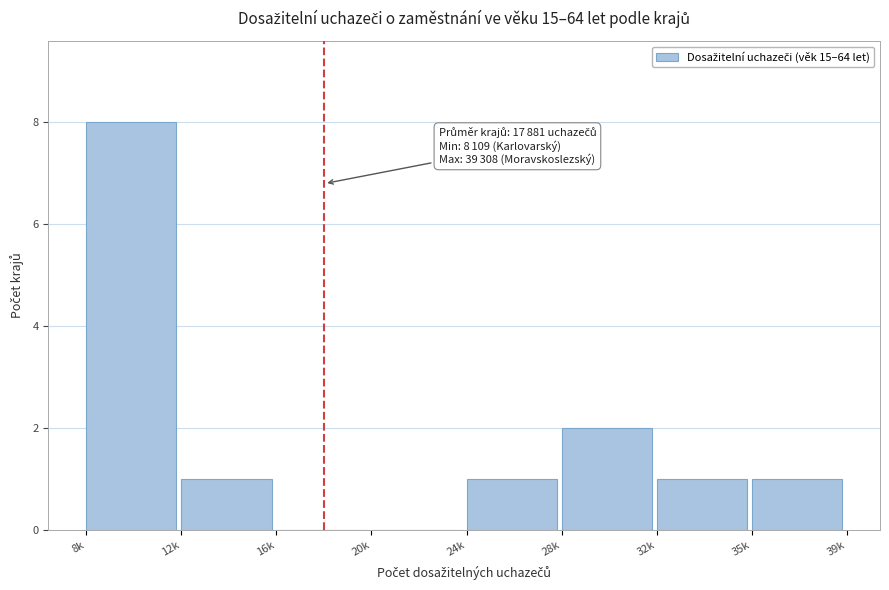

Reading left to right, what are all the values shown in this chart?

8k=8	12k=1	16k=0	20k=0	24k=1	28k=2	32k=1	35k=1